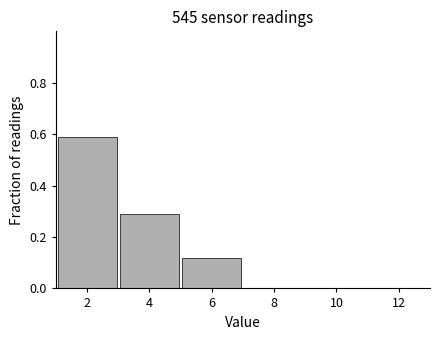

Over which range of the x-axis is the bar tallest?

1 to 3